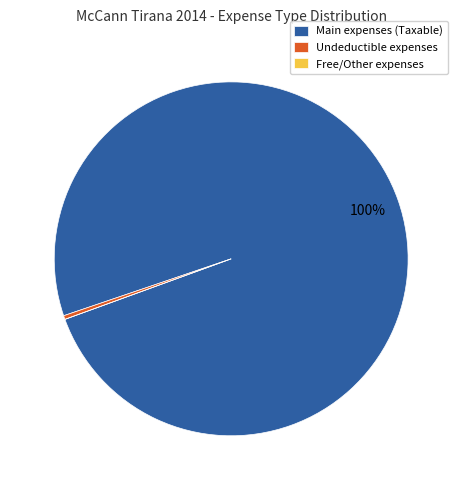

What is the largest slice in the pie chart?

Main expenses (Taxable)